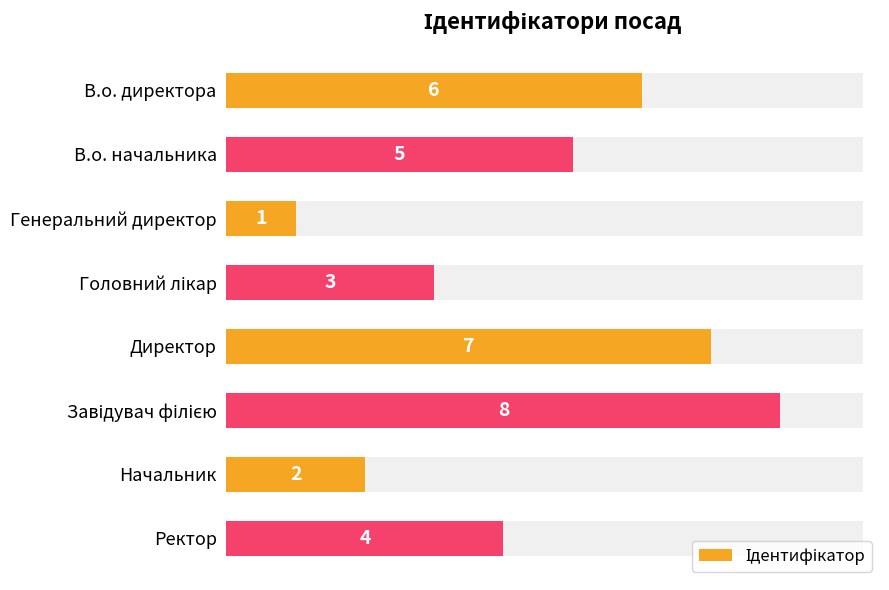

What is the difference between the second highest and second lowest values?

5